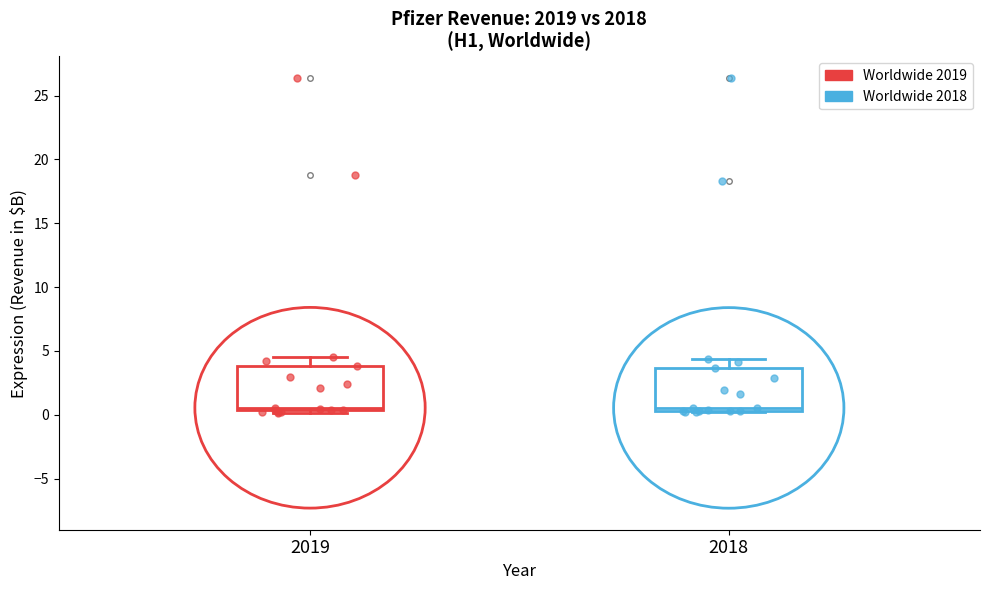

Reading left to right, read every box against the y-axis: the position of its median line, the range the box covers, and the ends of its whiskers. The values are not printed on the chart, so give them approximately, as read against the axis.

2019: median 0.5 (just above the box's lower edge), box 0.5 to 4.0, whiskers 0.0 to 4.5
2018: median 0.5 (just above the box's lower edge), box 0.5 to 3.5, whiskers 0.0 to 4.5